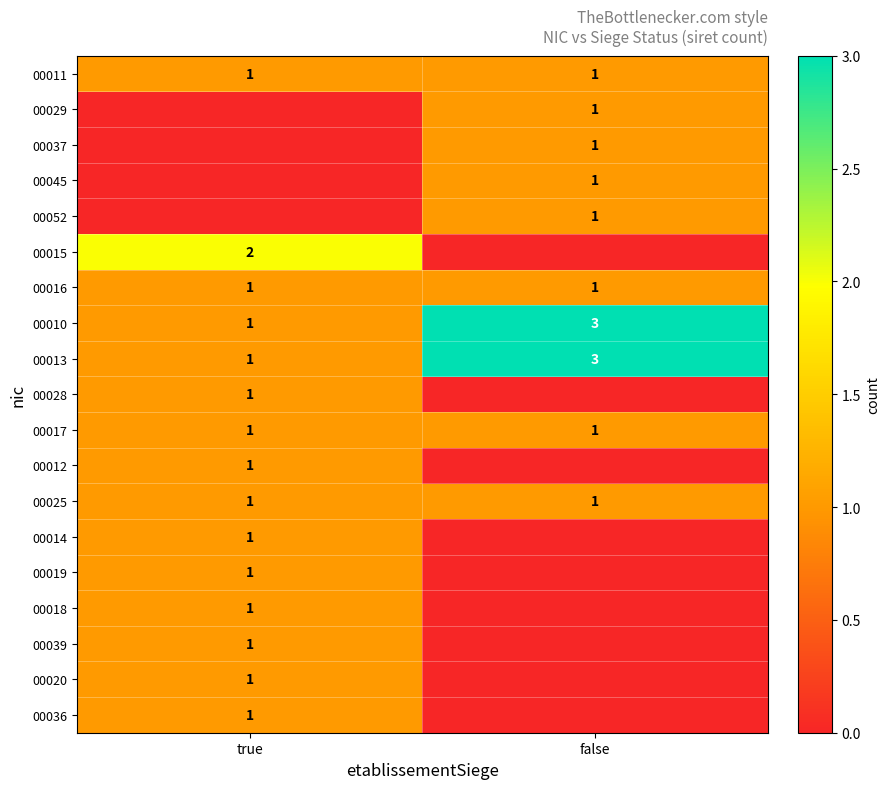

What is the sum of all 00013 values?

4